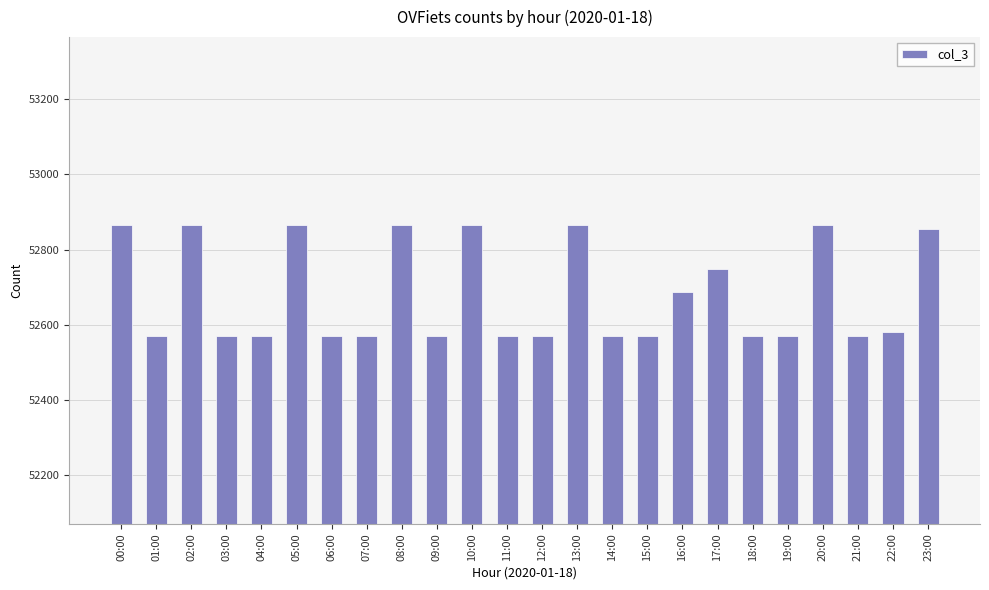

What is the minimum value shown in the chart?

52569